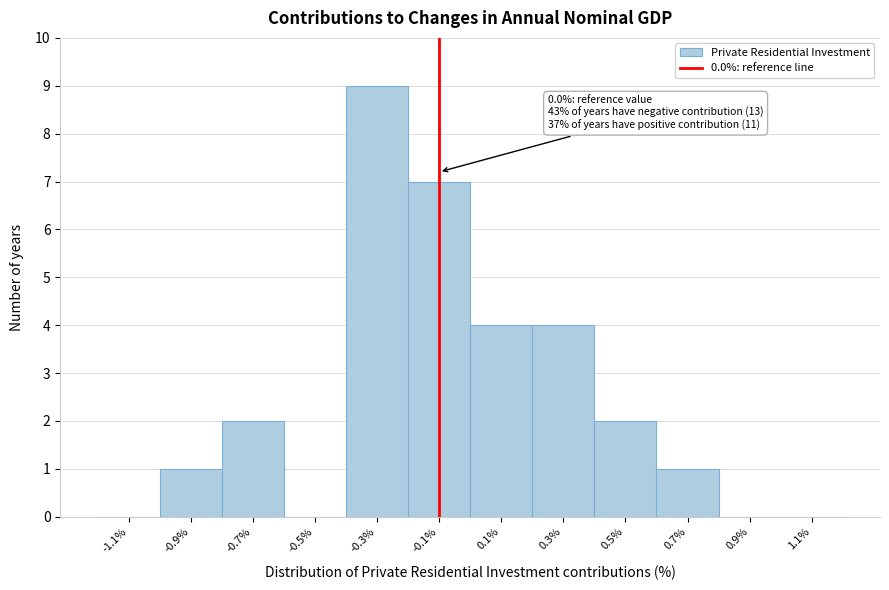

Reading left to right, what are all the values shown in this chart?

-1.1%=0	-0.9%=1	-0.7%=2	-0.5%=0	-0.3%=9	-0.1%=7	0.1%=4	0.3%=4	0.5%=2	0.7%=1	0.9%=0	1.1%=0